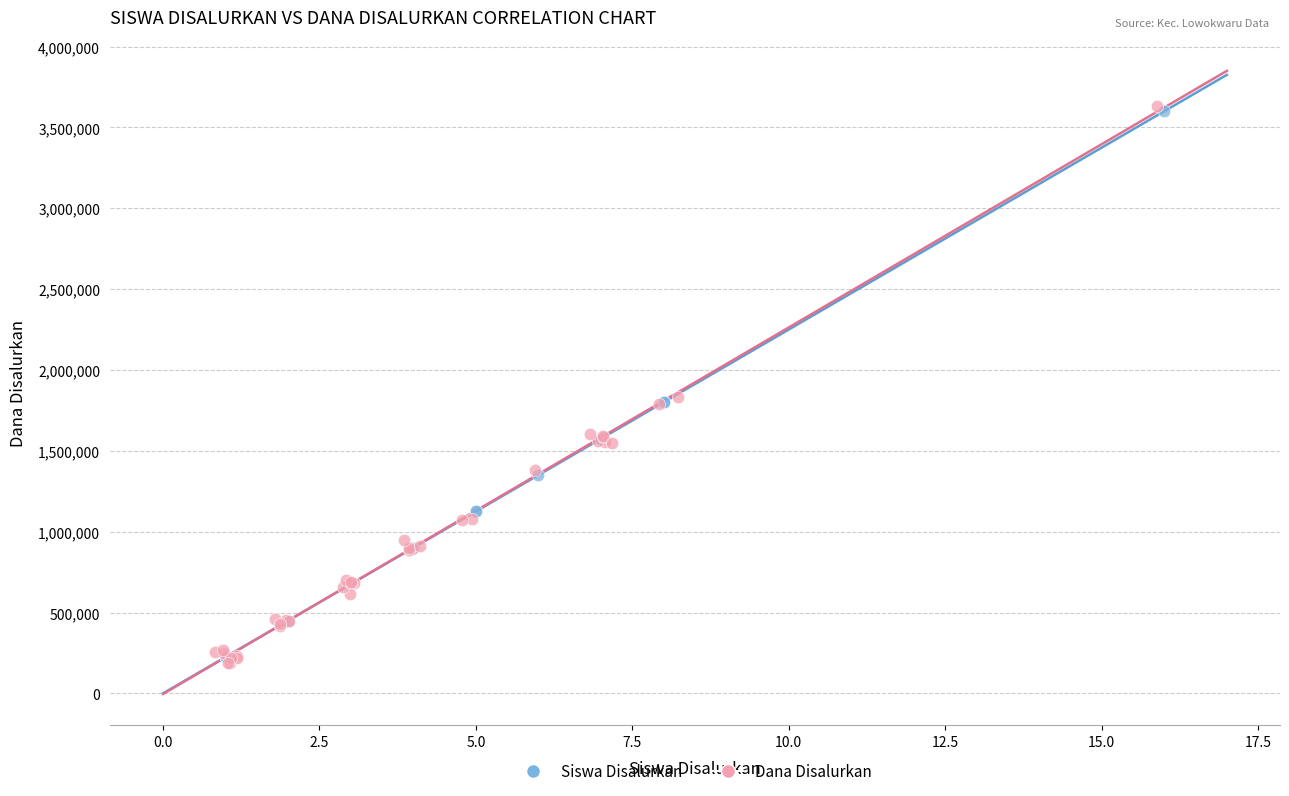

Which series has the largest Y range (max minus min)?

Dana Disalurkan